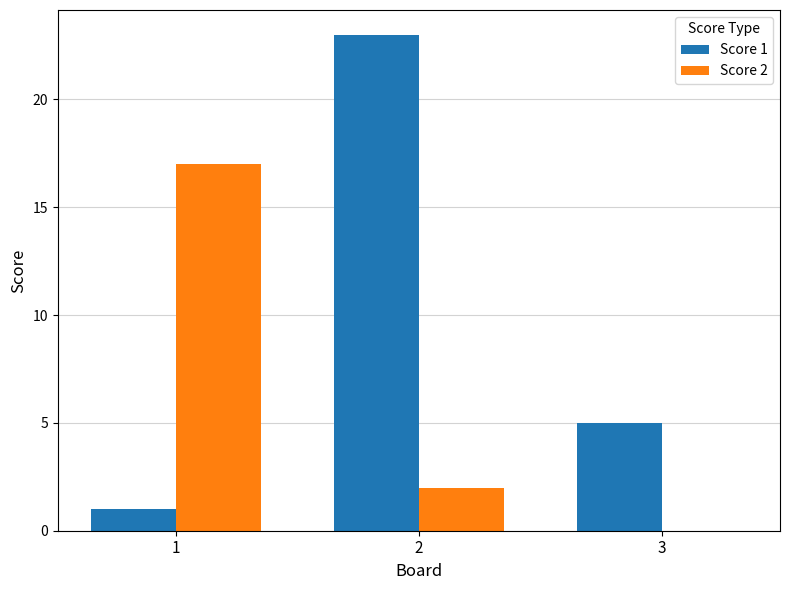

Which series changed the most between 1 and 2?

Score 1